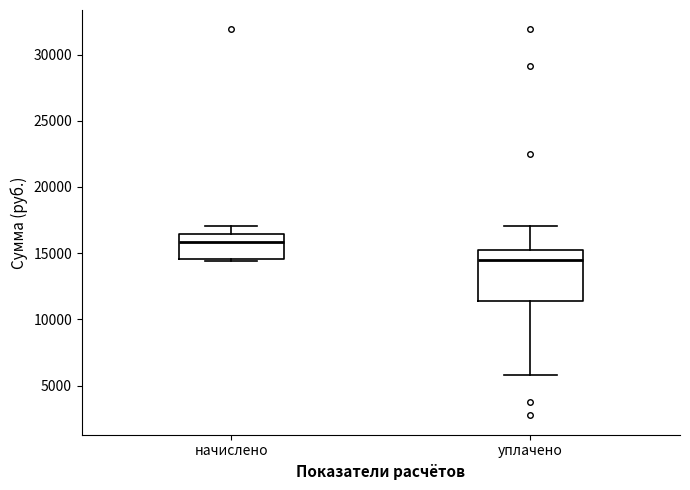

Reading left to right, transcribe this box plot: for each box, give where its median line is, the range the box spans, and where its two whiskers end, as read against the y-axis. The values are not printed on the chart, so give them approximately, as read against the axis.

начислено: median 16000, box 14500 to 16500, whiskers 14500 to 17000
уплачено: median 14500, box 11500 to 15000, whiskers 6000 to 17000